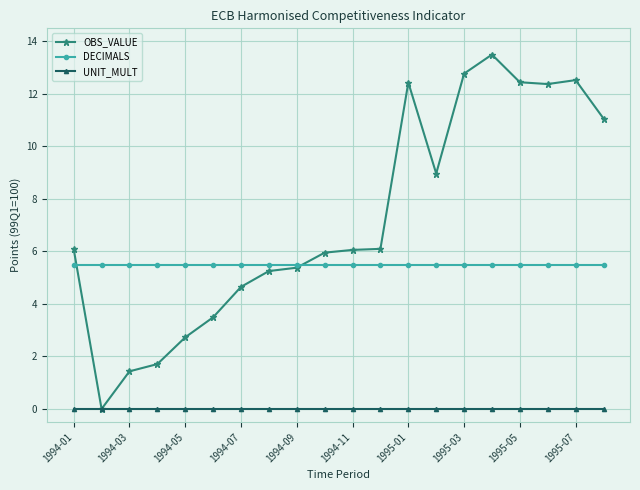

Which series has the largest range (max minus min)?

OBS_VALUE